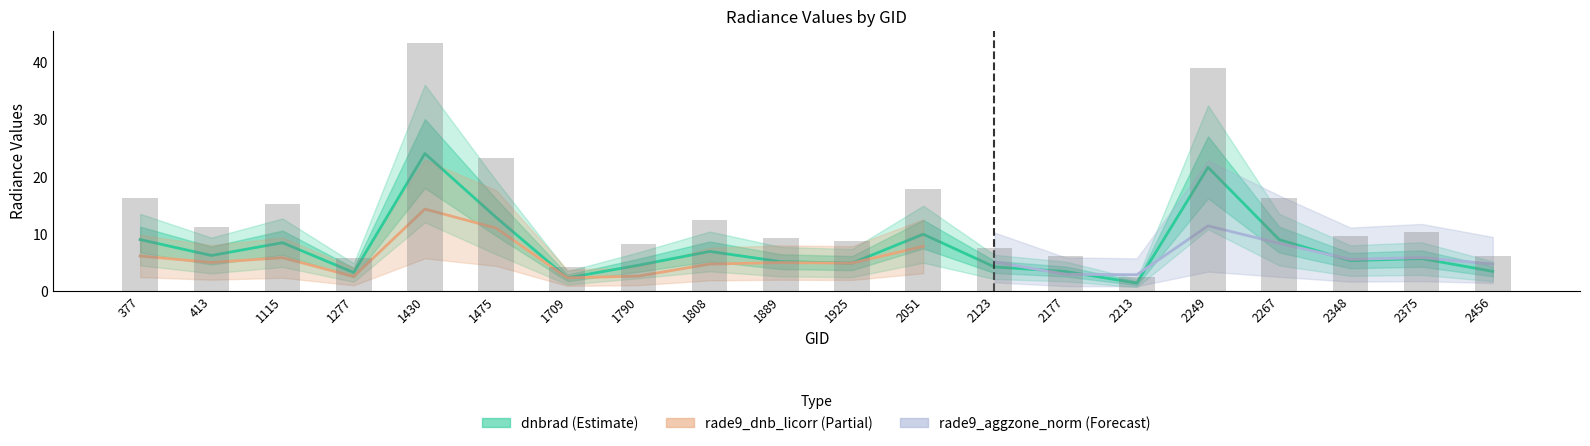

What is the maximum value shown in the chart?

24.1